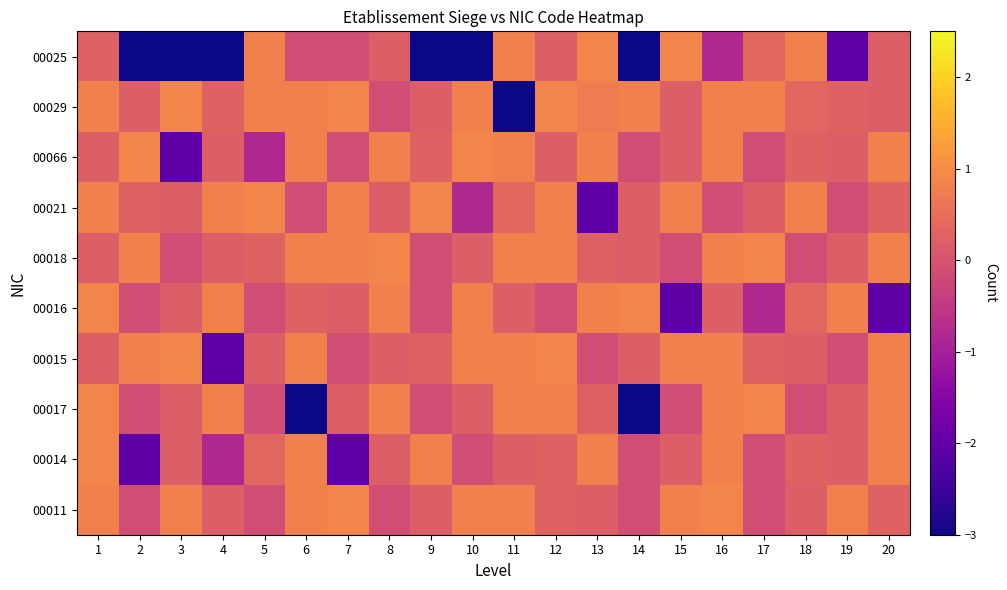

Which label corresponds to the largest value in the chart?

13